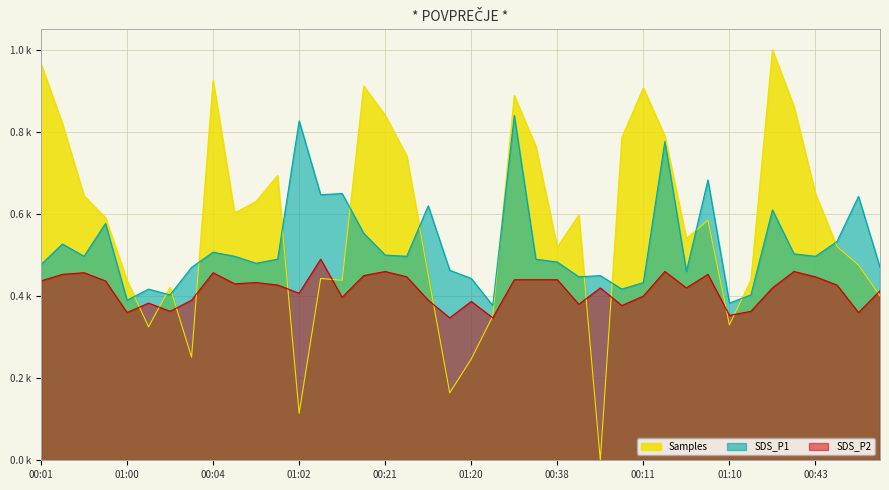

How many intersections are there between SDS_P2 and Samples?

13